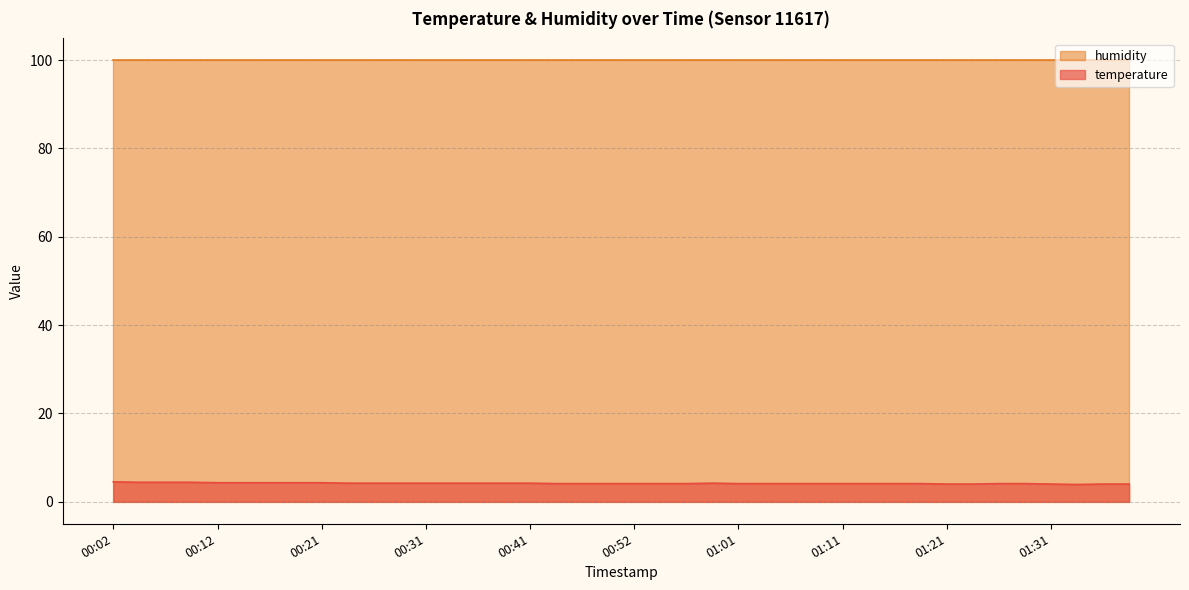

How many values are between 4 and 5?

39